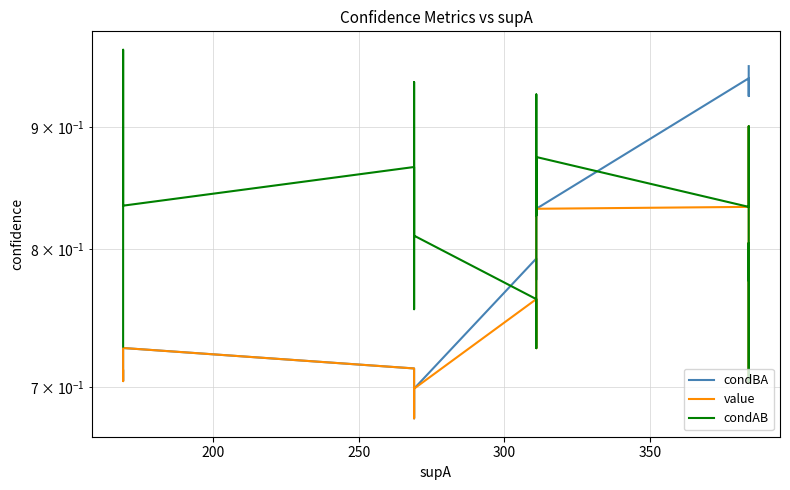

Is this an area chart (filled region under the line)?

No